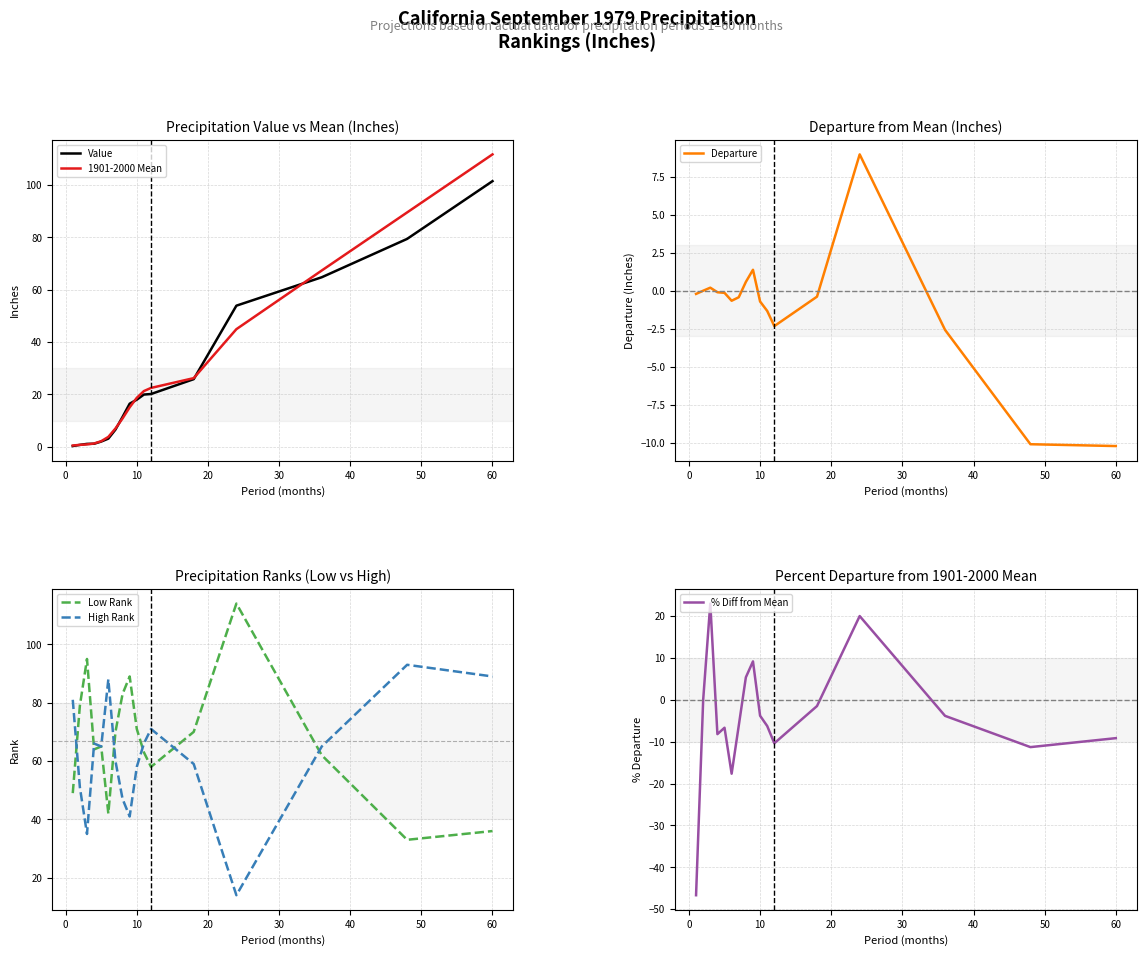

True or false: Departure and Value cross at least once.

False